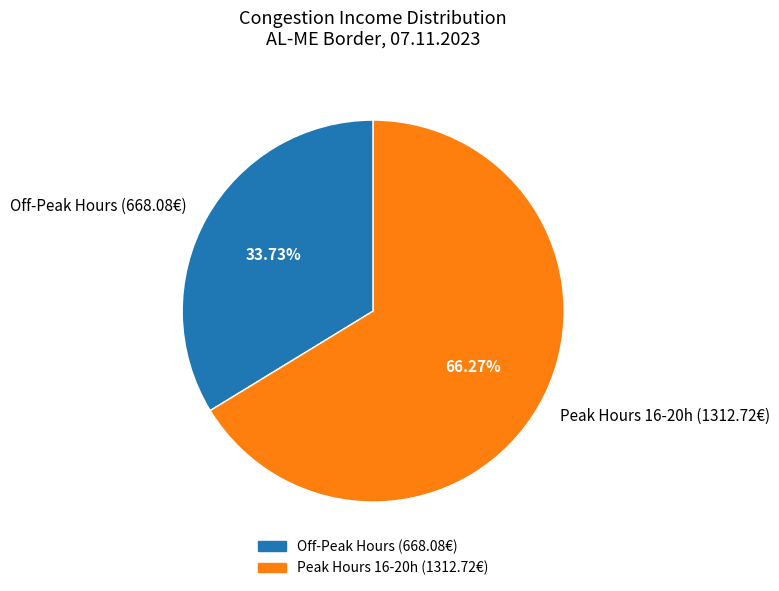

How many segments does this pie chart have?

2